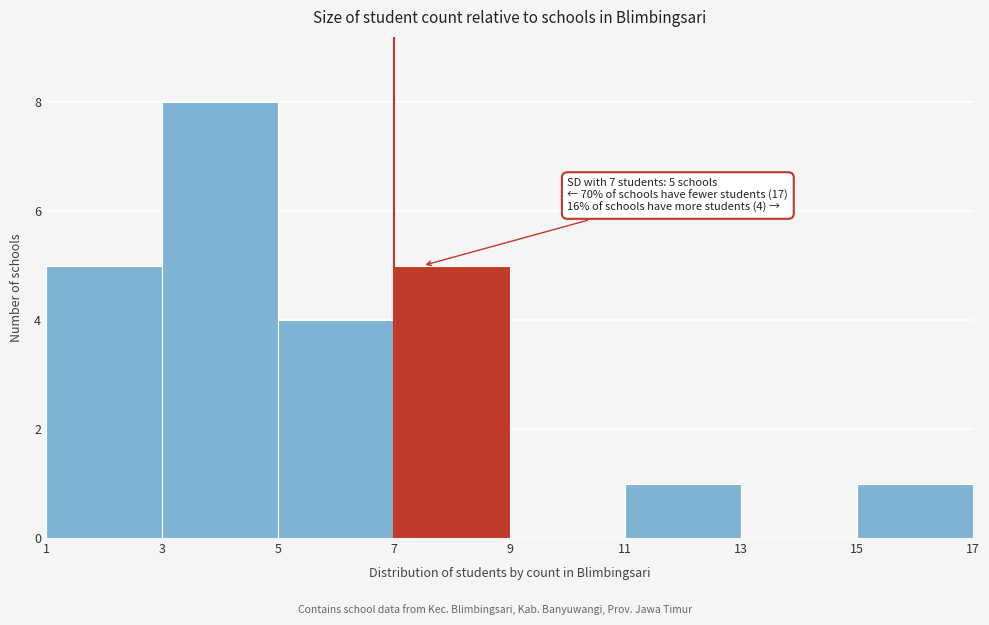

Which range on the x-axis has the tallest bar?

3 to 5